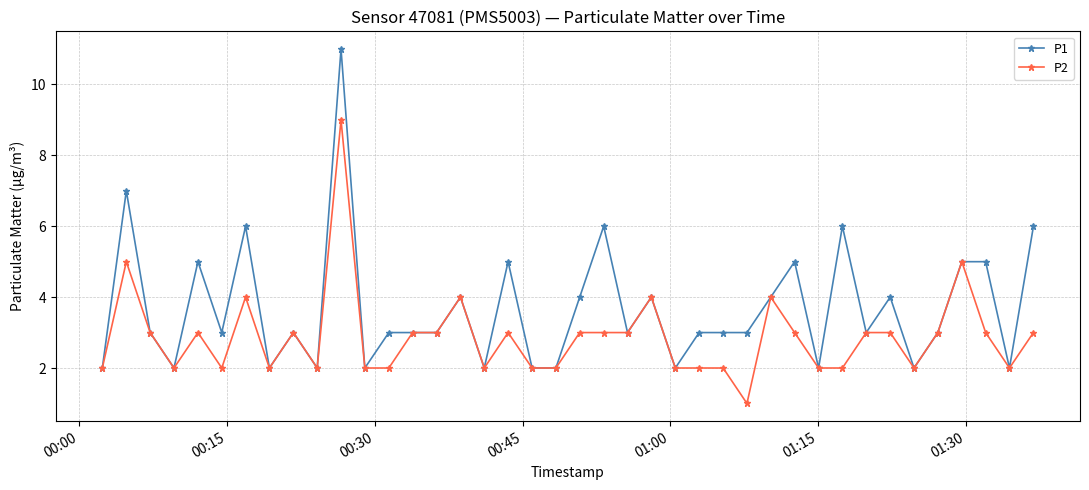

What is the greatest value displayed?

11